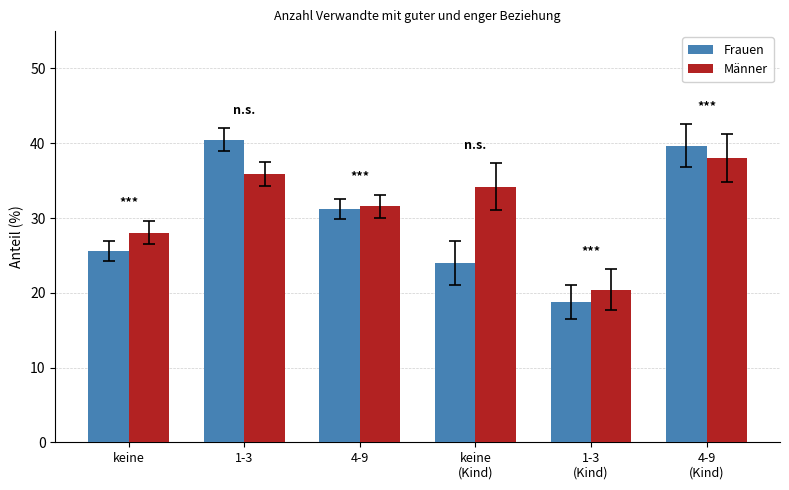

At which category does the chart reach its minimum across all series?

1-3
(Kind)